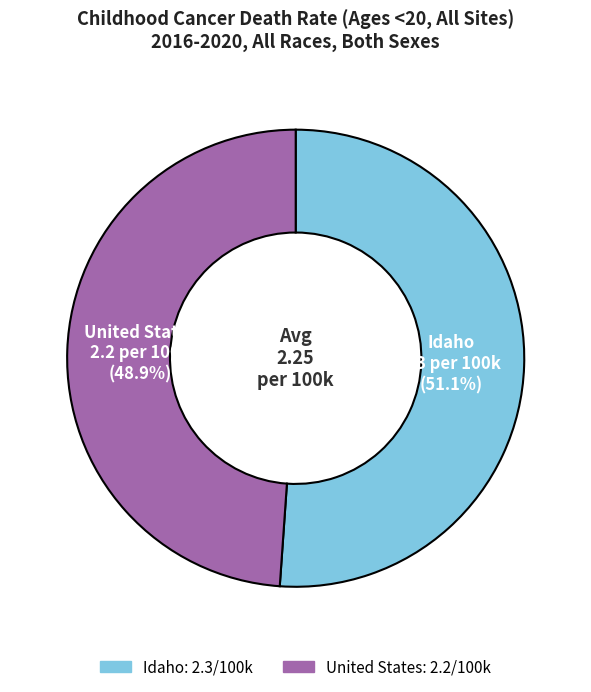

To the nearest percent, what is the difference between the largest and smallest slice percentages?

2%